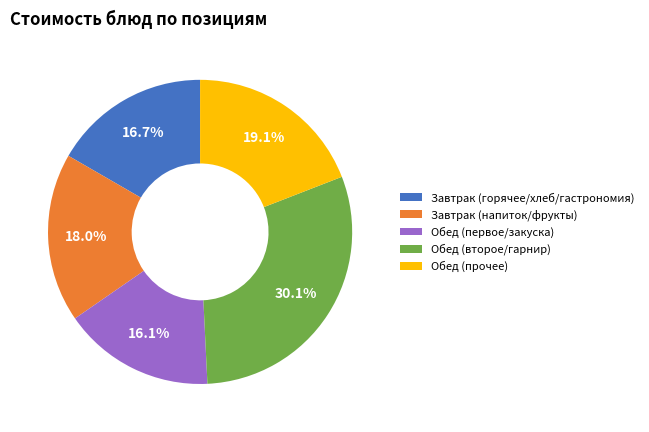

Rank the categories by value from highest to lowest.

Обед (второе/гарнир), Обед (прочее), Завтрак (напиток/фрукты), Завтрак (горячее/хлеб/гастрономия), Обед (первое/закуска)